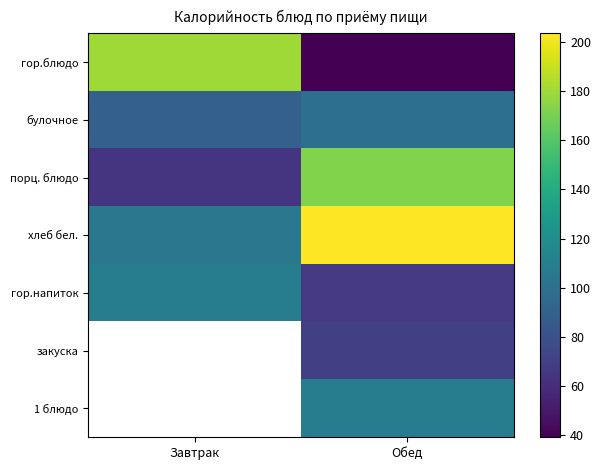

At which category is the sum across all series the highest?

Обед